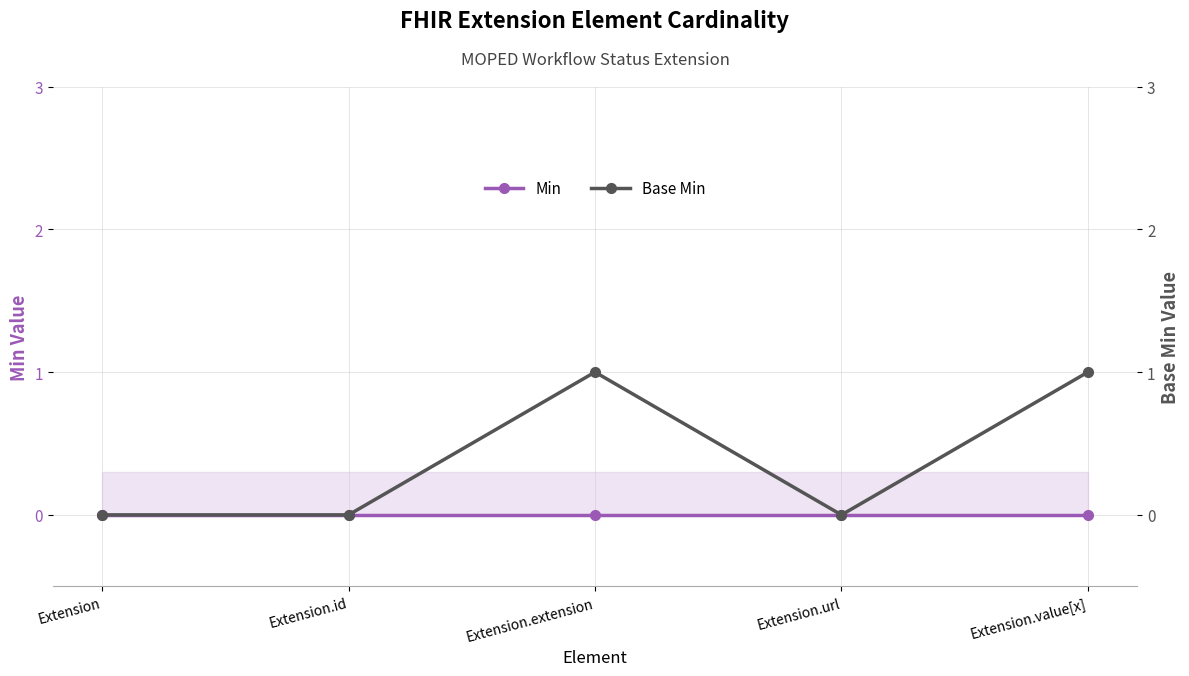

True or false: Base Min has a value of 1 at Extension.value[x].

True